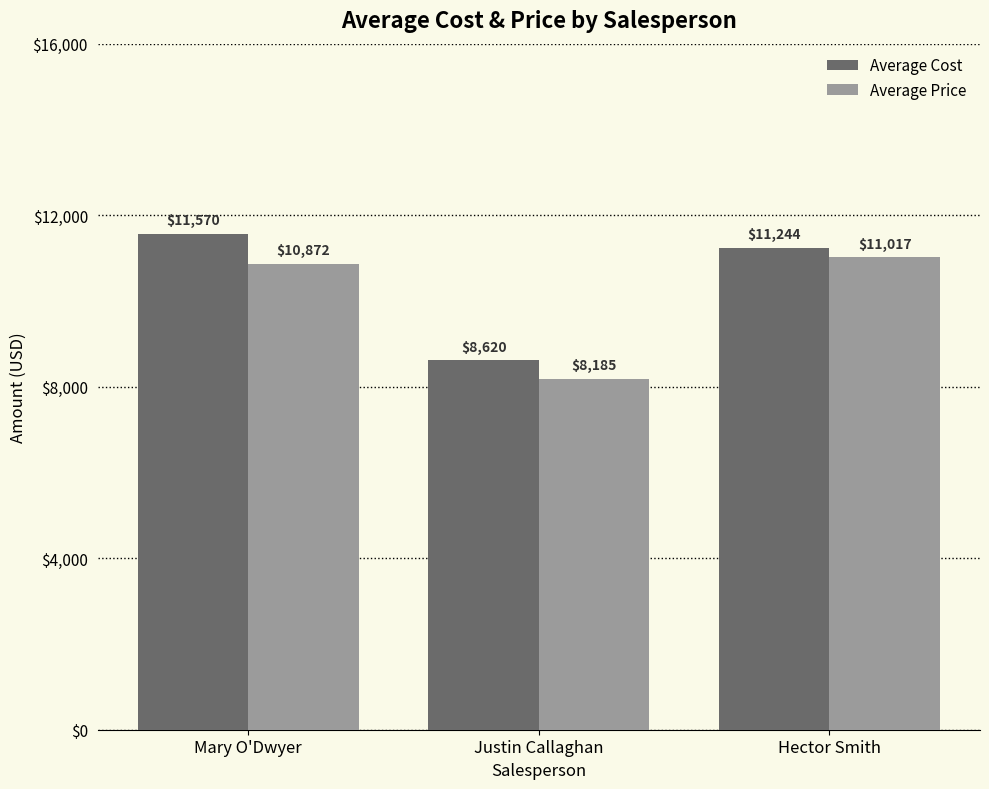

List the series in order of their peak value, lowest first.

Average Price, Average Cost